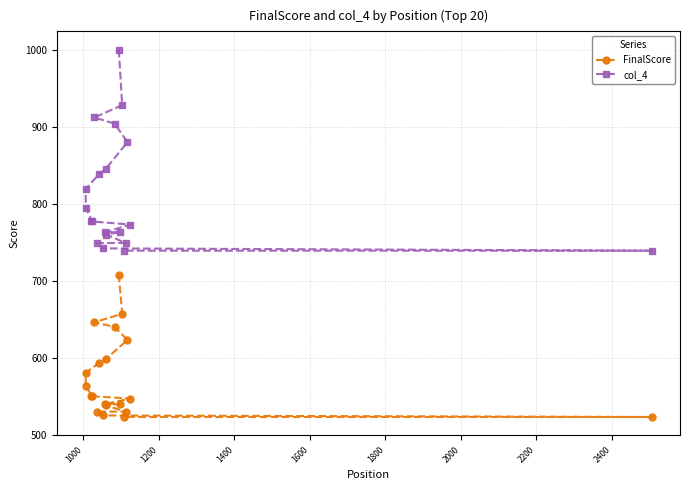

Is this an area chart (filled region under the line)?

No